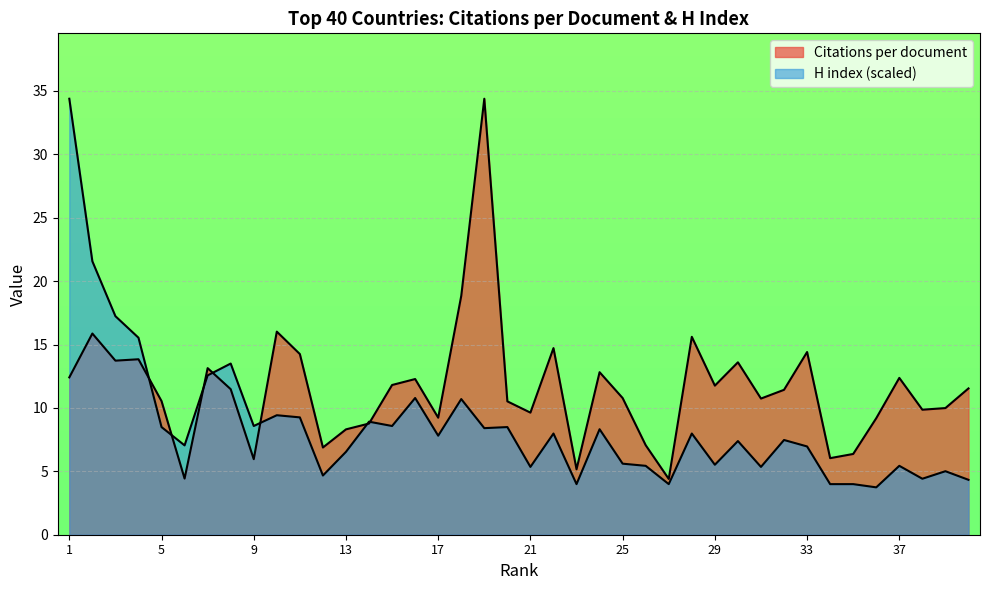

How many categories are shown in the chart?

40